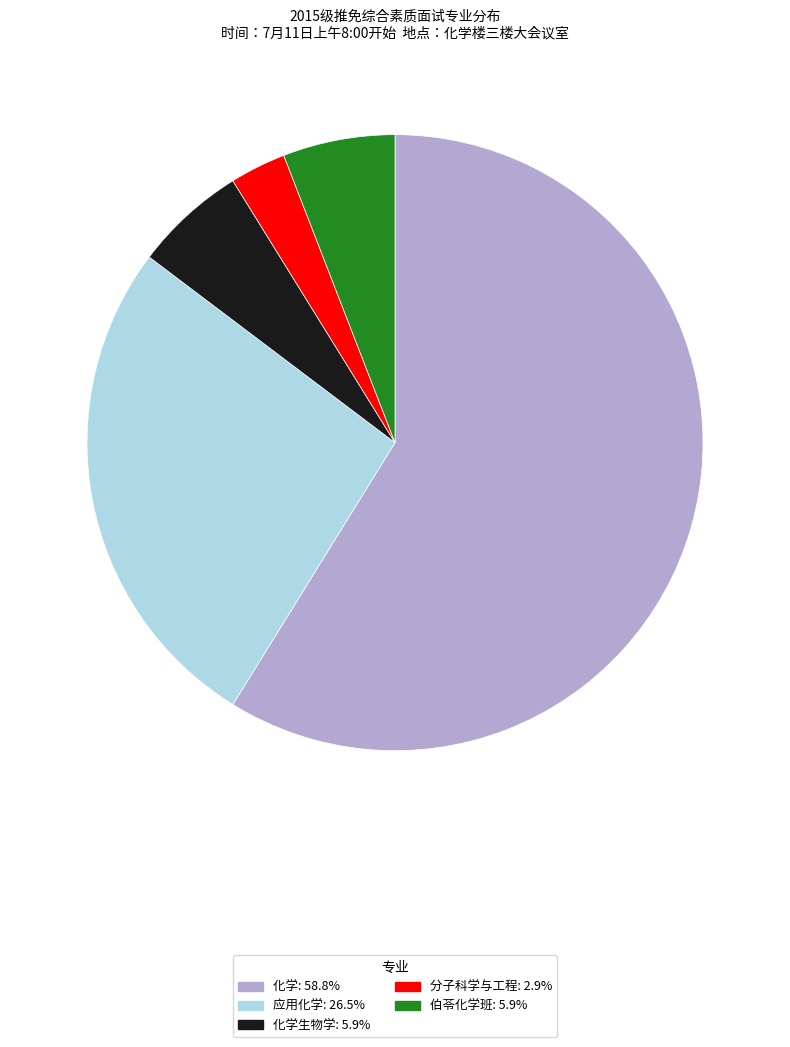

Approximately how many times larger is the value at 化学: 58.8% compared to 分子科学与工程: 2.9%?

20.0